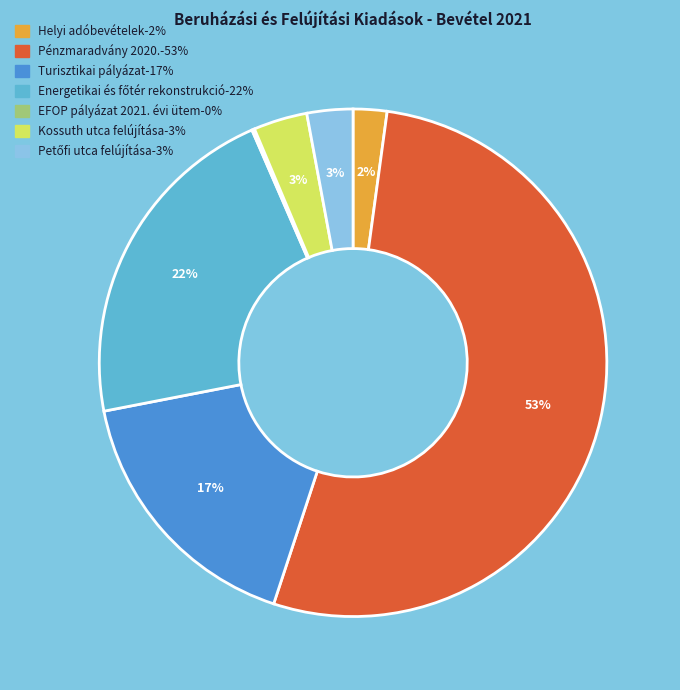

Do Kossuth utca felújítása and Turisztikai pályázat together represent more than half of the pie?

No